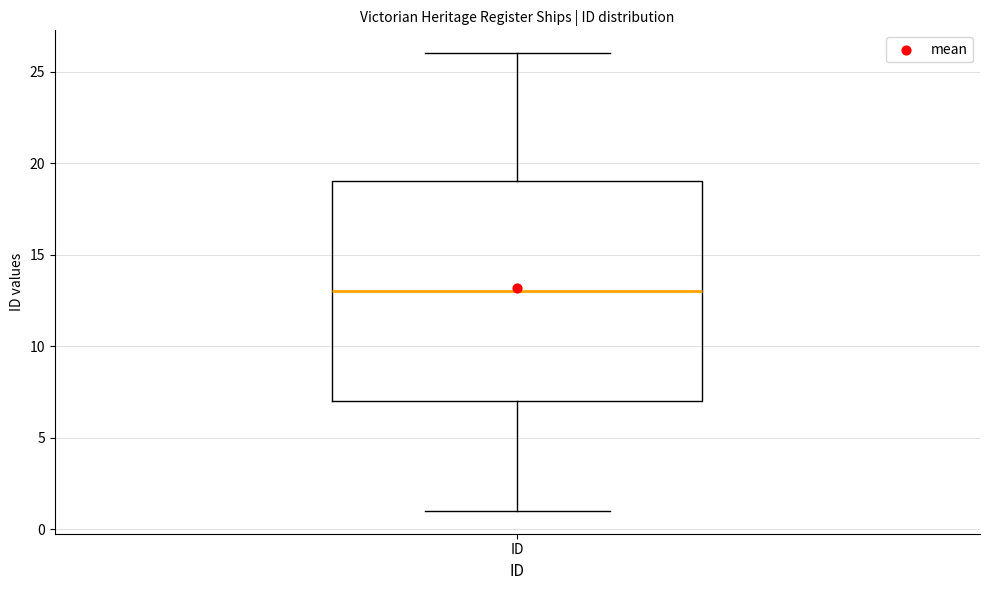

Where is the upper edge of the box for ID on the y-axis? The values are not printed on the chart, so give them approximately, as read against the axis.

19